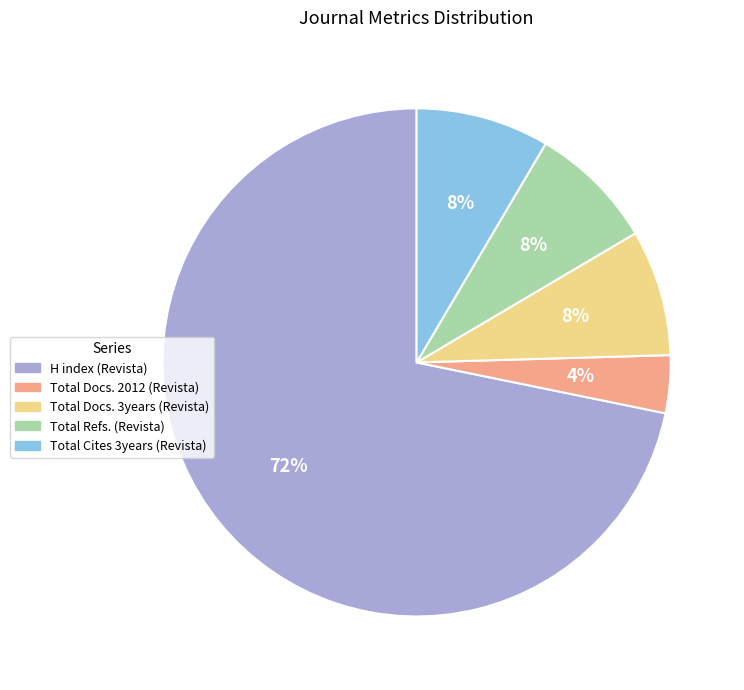

Which category accounts for the majority?

H index (Revista)